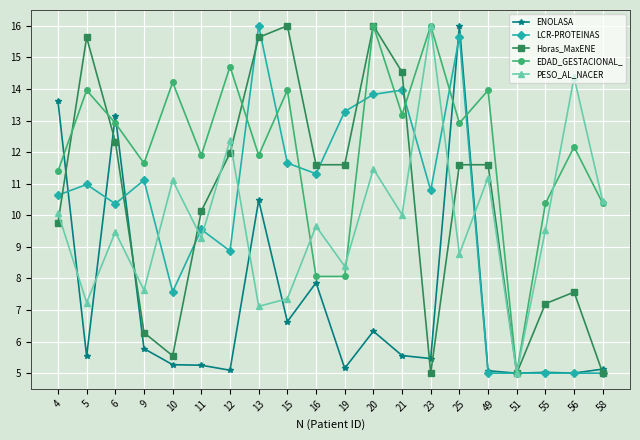

What is the total value across all series at 16?

48.5